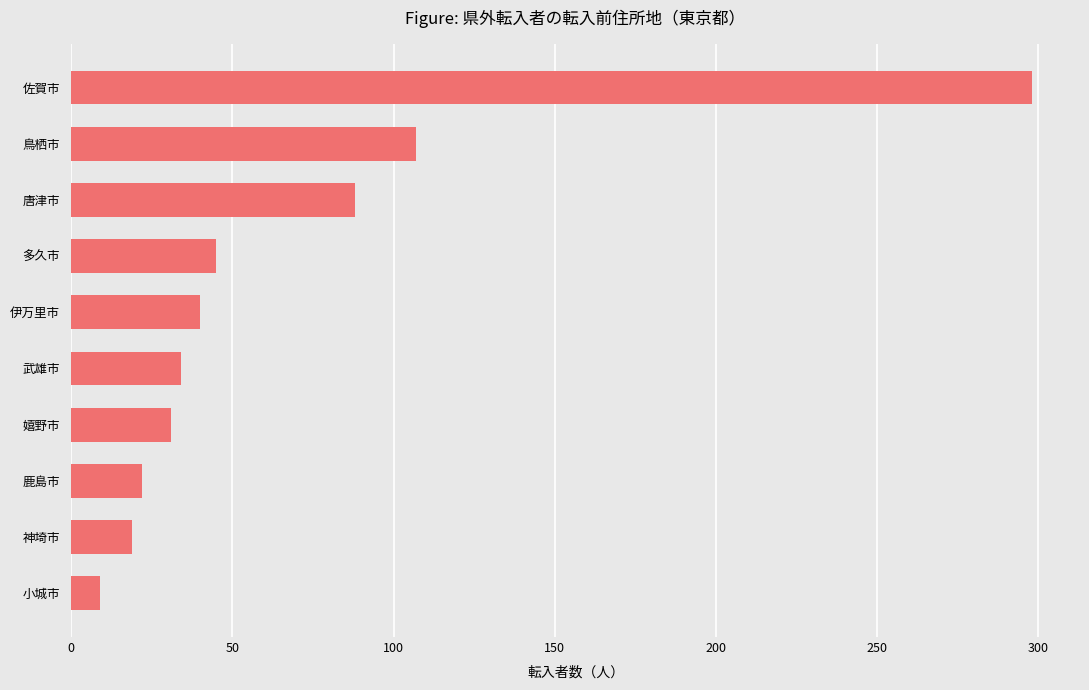

What is the sum of all values?

693